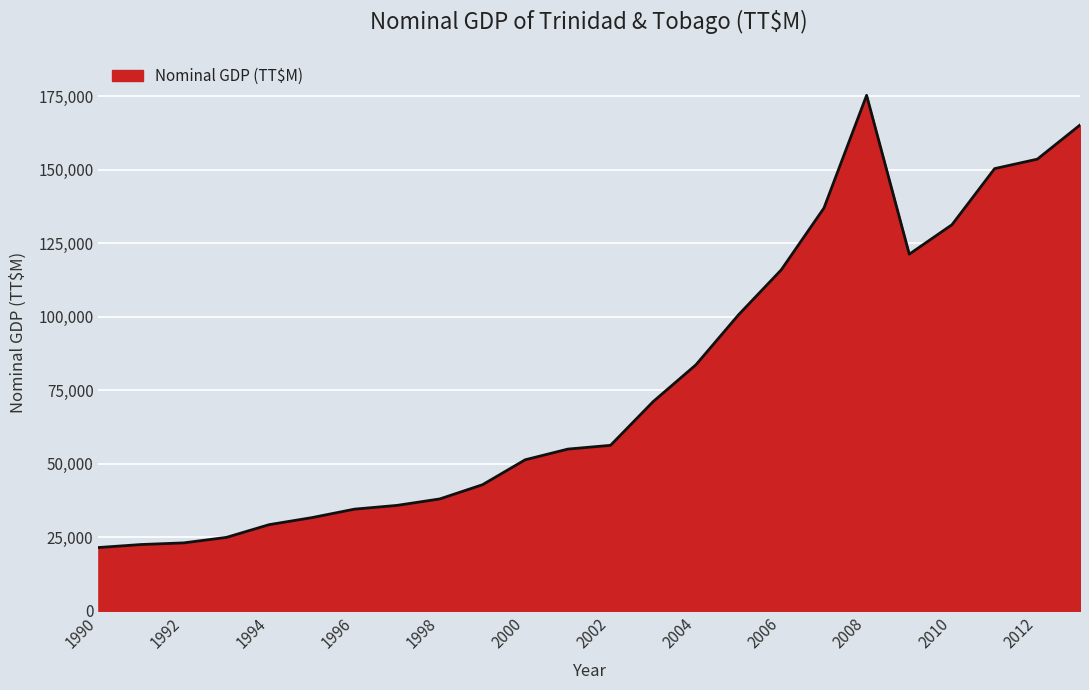

What is the minimum value shown in the chart?

21539.3